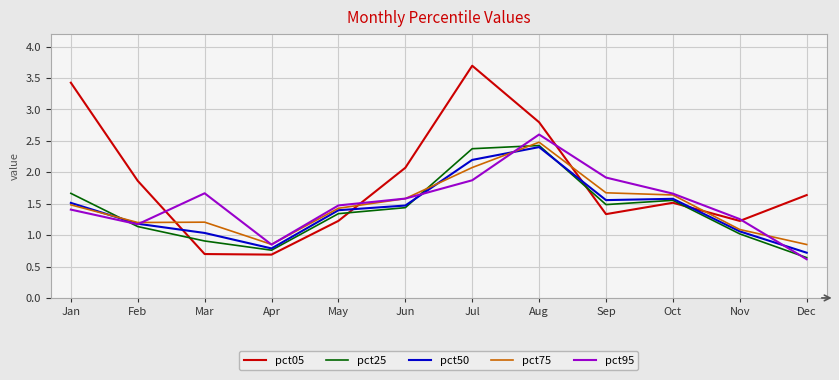

The pct75 series shows 0.3 at Dec. True or false?

False